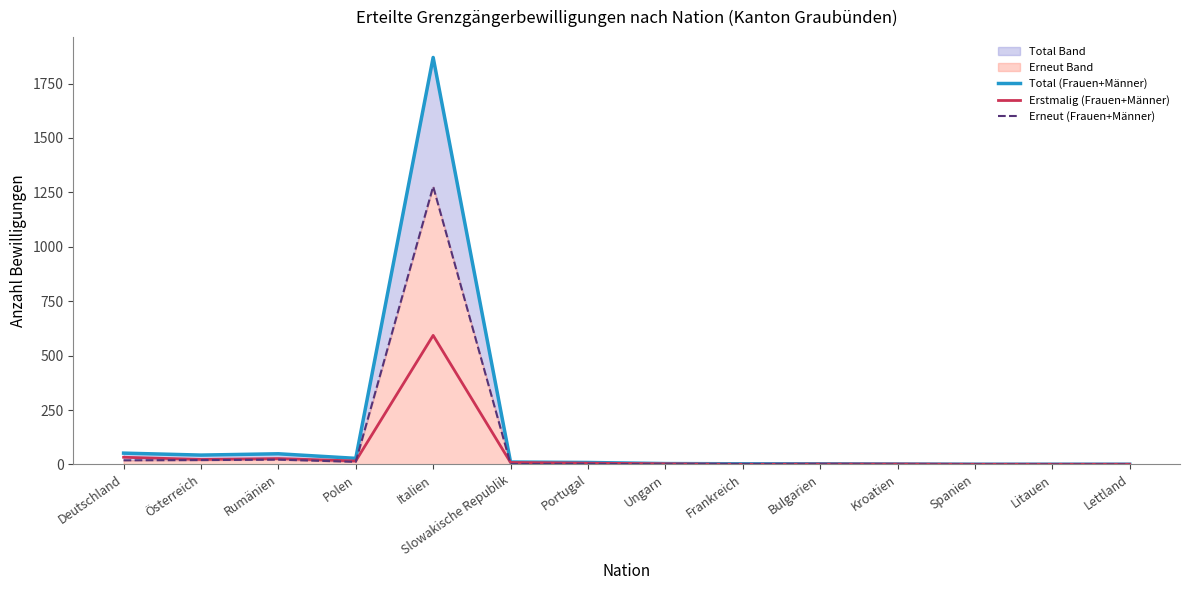

Which has a higher value, Rumänien or Lettland?

Rumänien